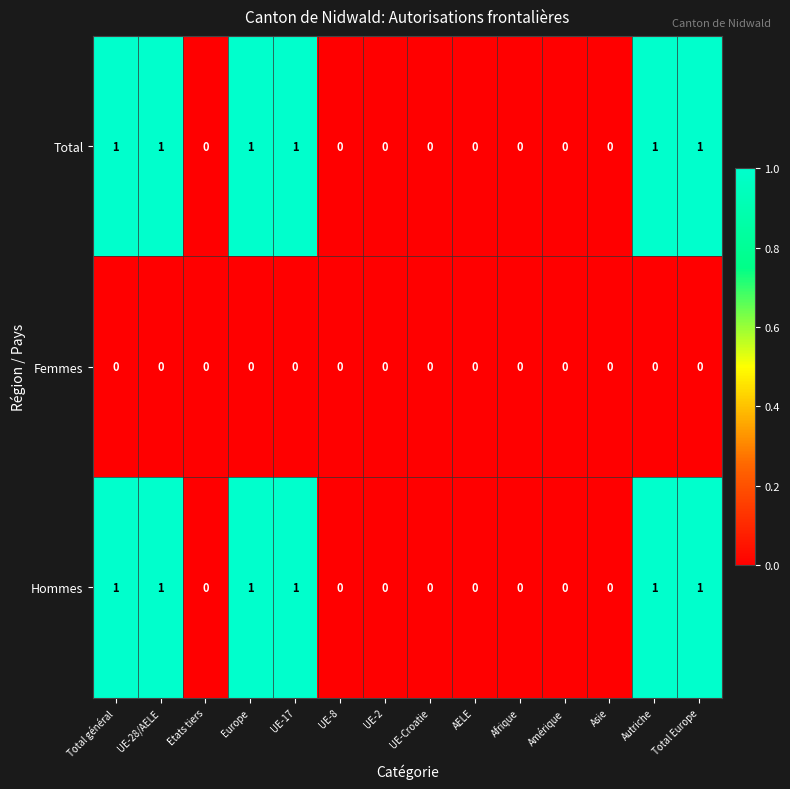

Count the Hommes values in the range 0 to 1.

14